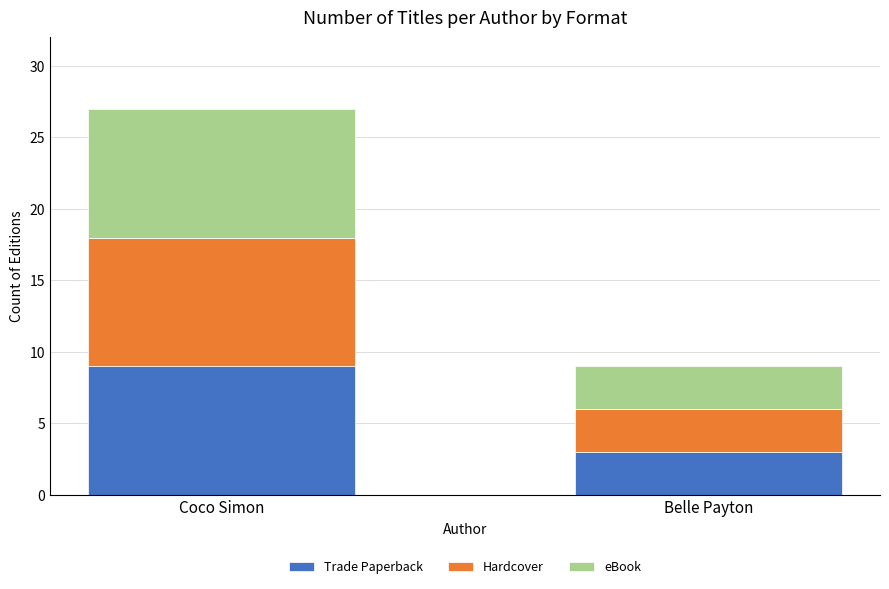

How many bars are there in total?

2